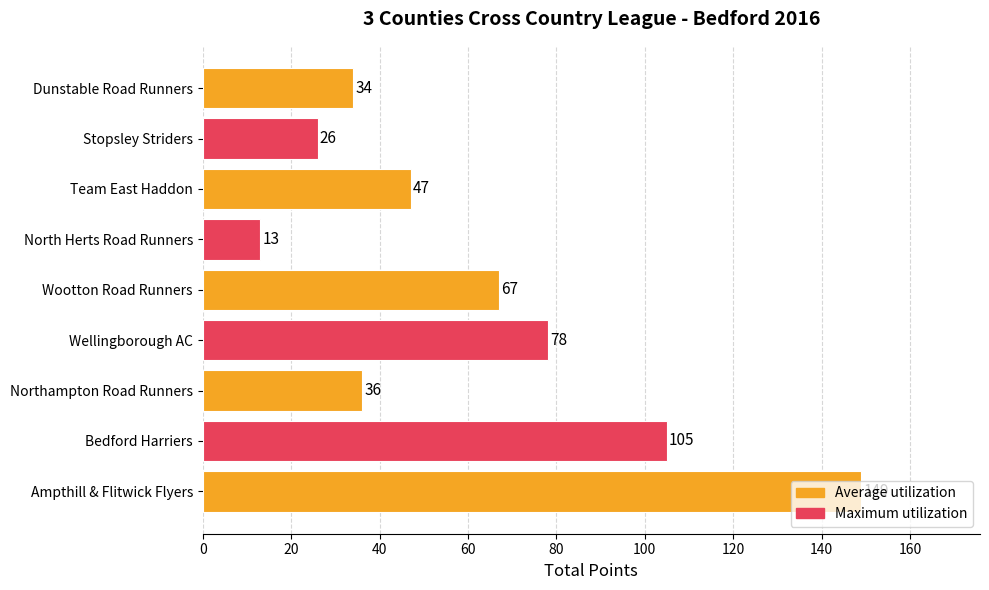

List the labels in order of value, largest first.

Ampthill & Flitwick Flyers, Bedford Harriers, Wellingborough AC, Wootton Road Runners, Team East Haddon, Northampton Road Runners, Dunstable Road Runners, Stopsley Striders, North Herts Road Runners